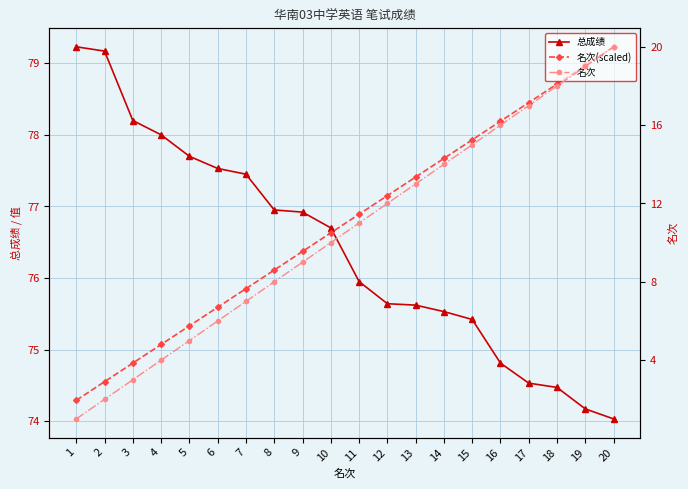

At which label does 总成绩 reach its peak?

1